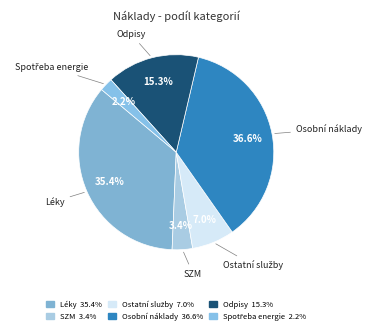

Is SZM the majority of the pie?

No